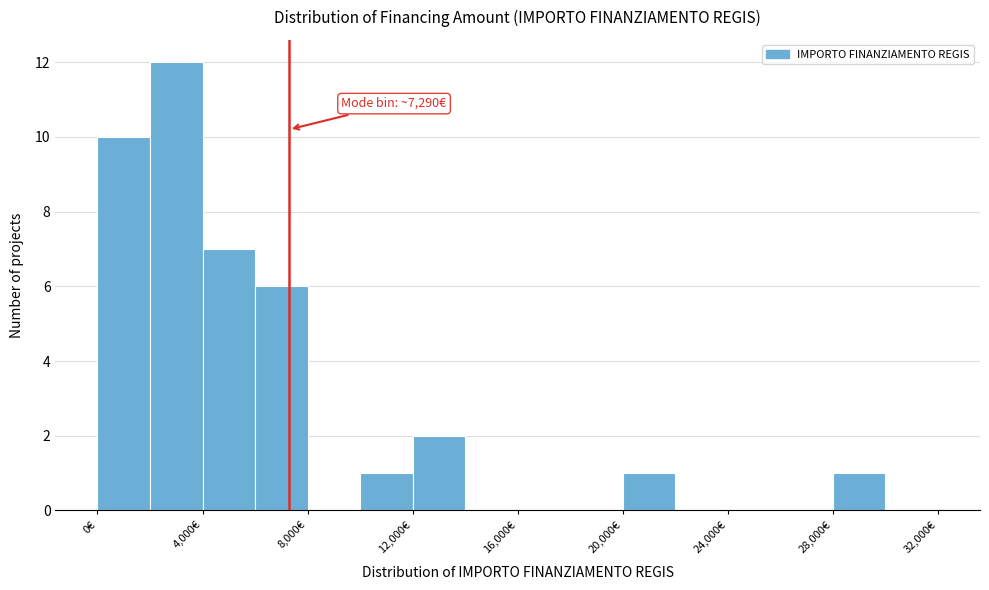

Over which range of the x-axis is the bar tallest?

2000 to 4000